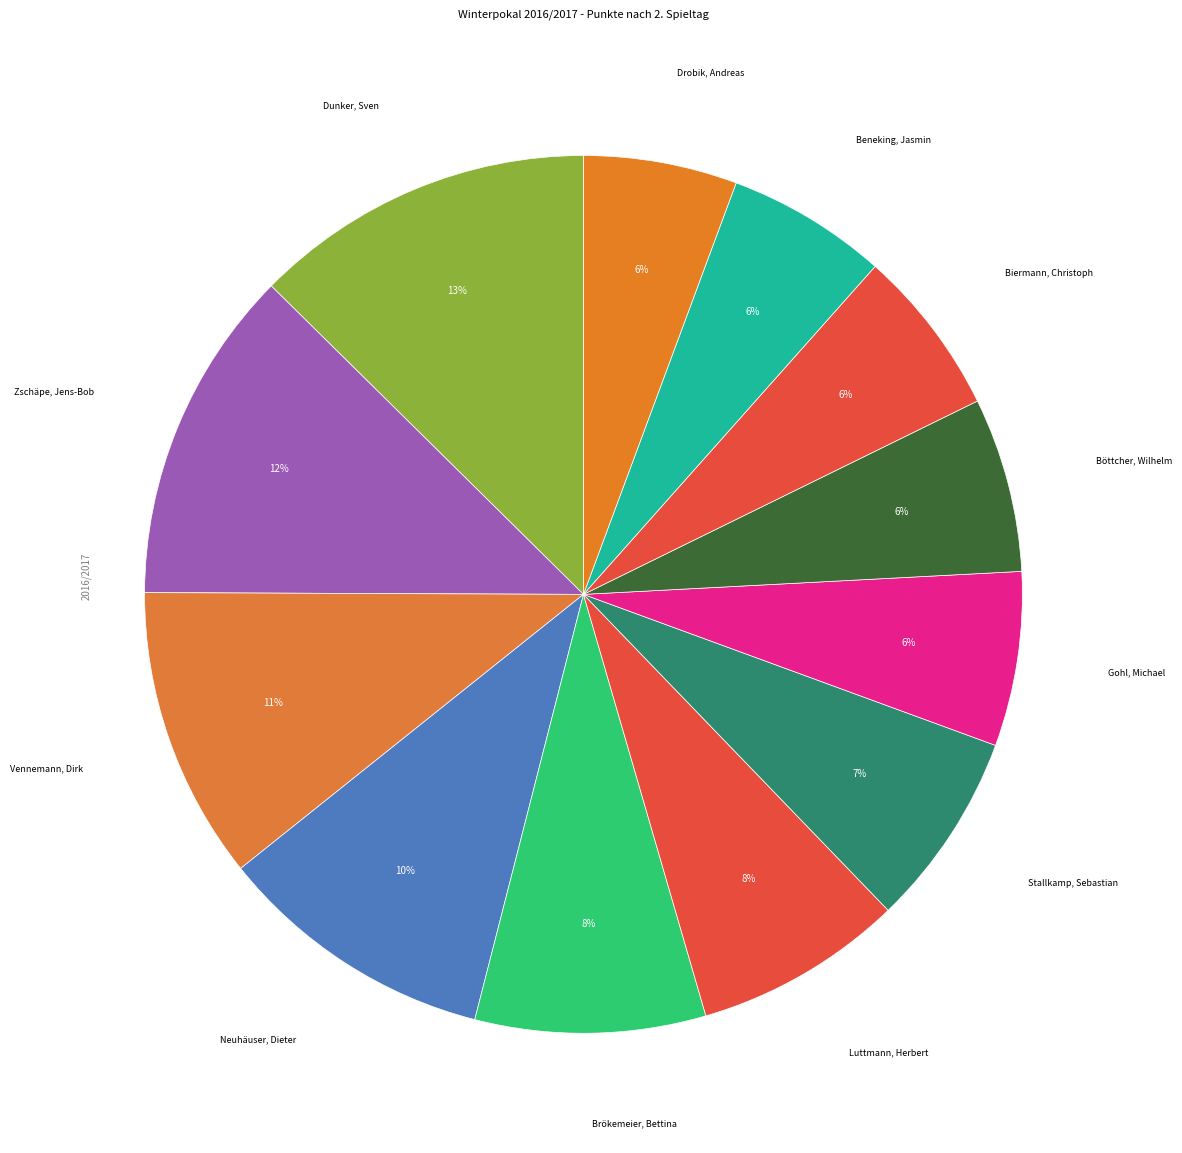

Count the number of slices in the pie.

12